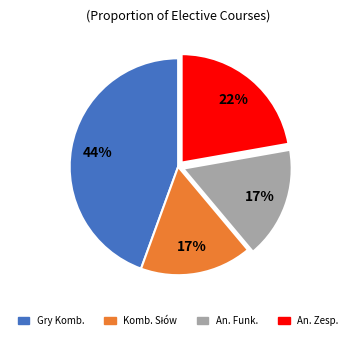

Is there any slice that represents more than half of the pie?

No